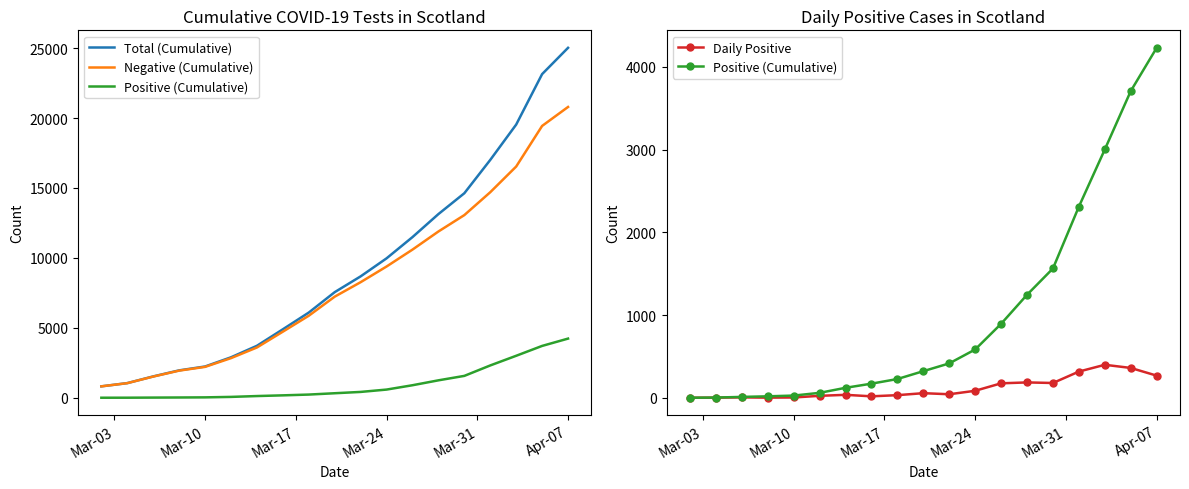

The Positive (Cumulative) series shows 4229 at Apr-07. True or false?

True